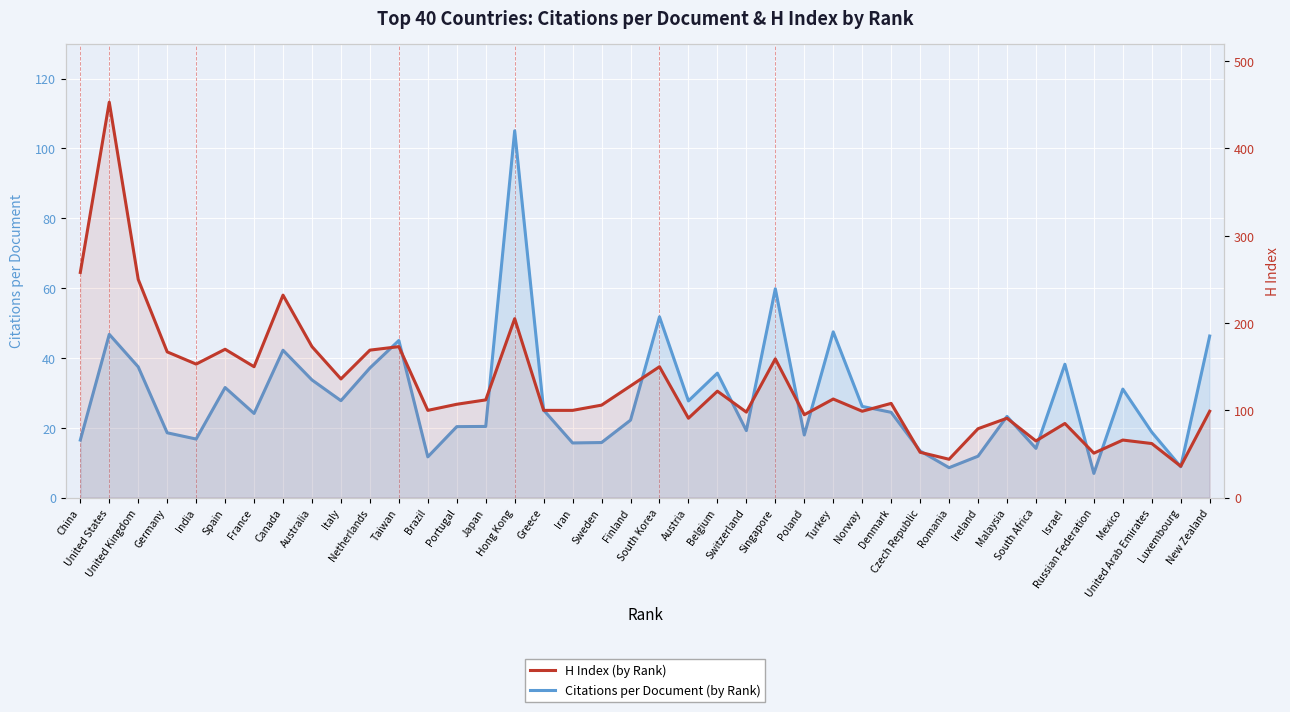

What is the approximate value of Citations per Document at Singapore?

59.8